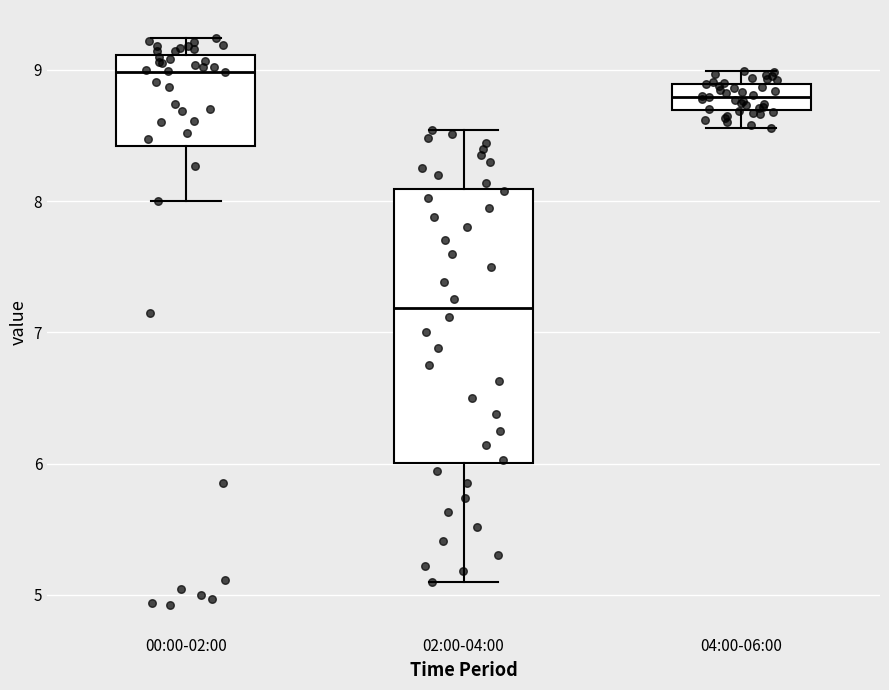

Reading left to right, read every box against the y-axis: the position of its median line, the range the box covers, and the ends of its whiskers. The values are not printed on the chart, so give them approximately, as read against the axis.

00:00-02:00: median 9.0, box 8.4 to 9.1, whiskers 8.0 to 9.2
02:00-04:00: median 7.2, box 6.0 to 8.1, whiskers 5.1 to 8.5
04:00-06:00: median 8.8, box 8.7 to 8.9, whiskers 8.6 to 9.0